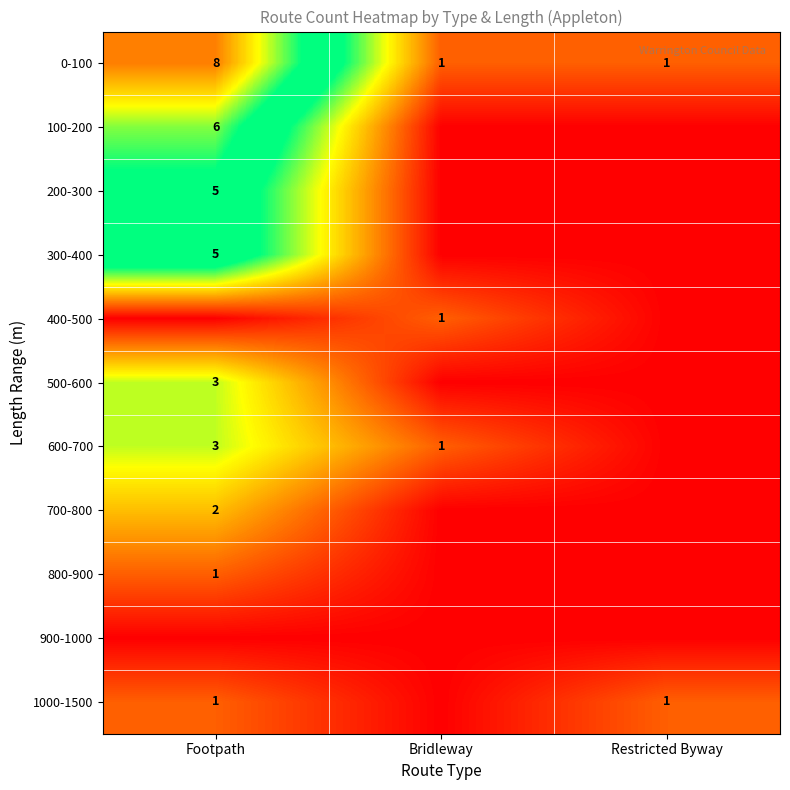

The value of 1000-1500 at Restricted Byway is 1. True or false?

True